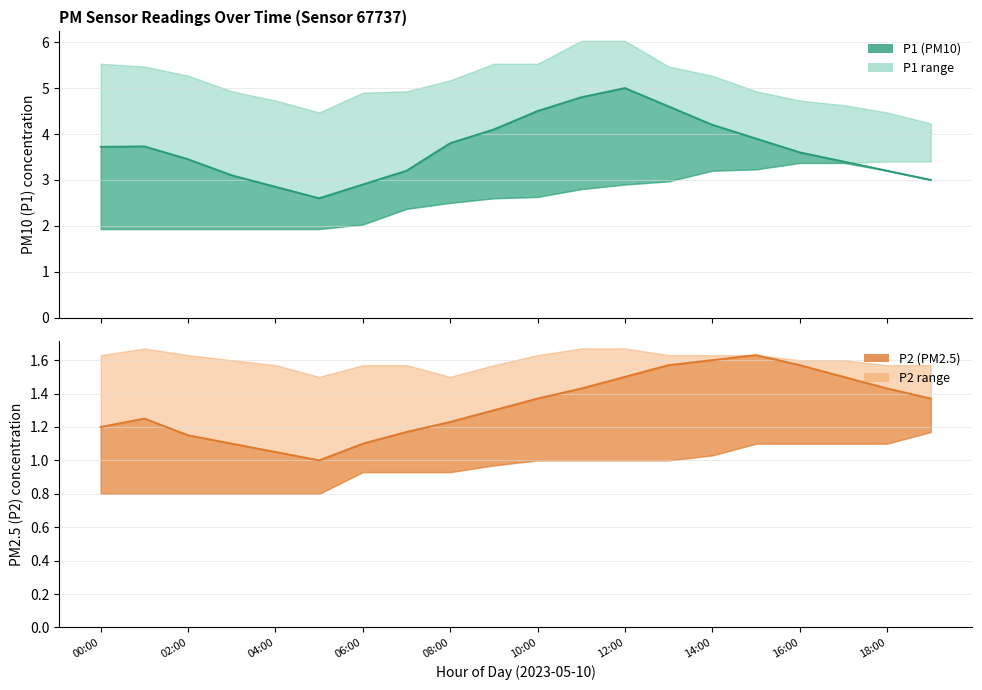

How many data points in P1 are less than 3?

3